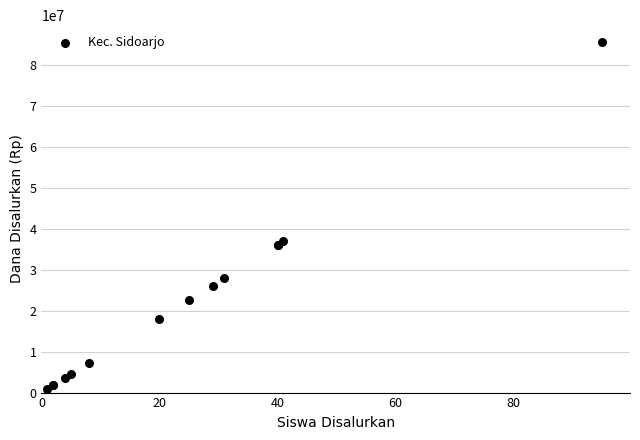

What Y value in the scatter plot is closest to 43200000?

36900000